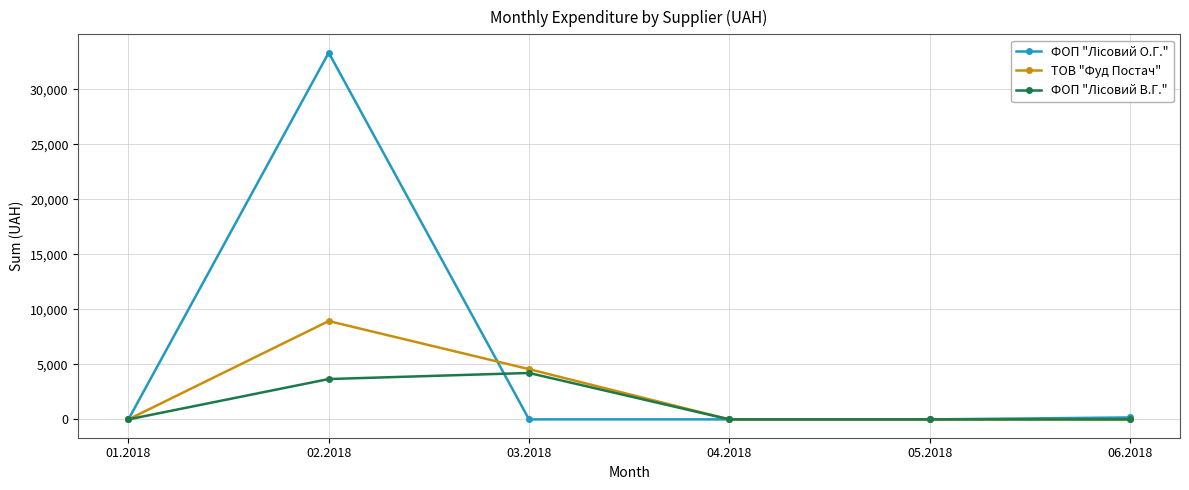

At which category is the sum across all series the highest?

02.2018